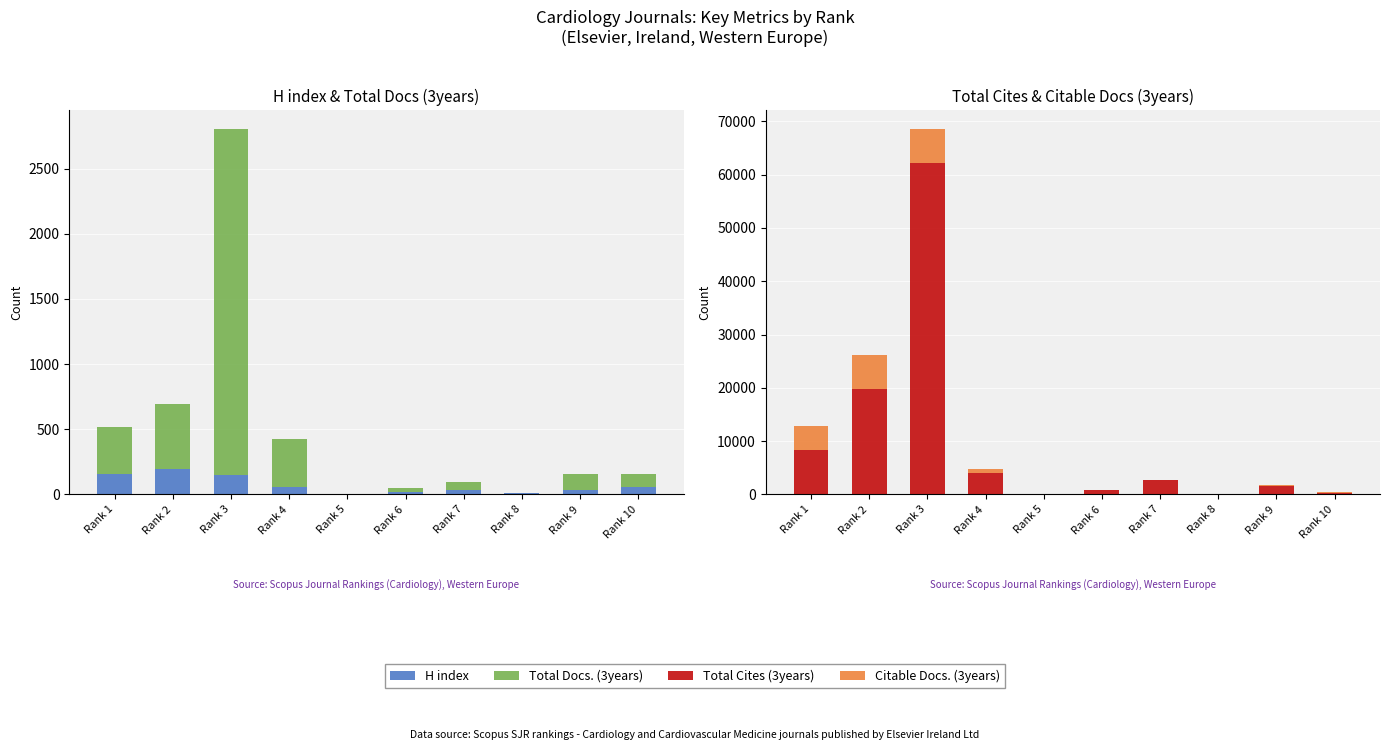

Reading right to left, list all the values displayed in this chart.

H index: Rank 10=55	Rank 9=33	Rank 8=11	Rank 7=36	Rank 6=15	Rank 5=0	Rank 4=59	Rank 3=146	Rank 2=195	Rank 1=157
Total Docs. (3years): Rank 10=99	Rank 9=122	Rank 8=0	Rank 7=59	Rank 6=31	Rank 5=0	Rank 4=367	Rank 3=2660	Rank 2=500	Rank 1=358
Total Cites (3years): Rank 10=317	Rank 9=1627	Rank 8=0	Rank 7=2645	Rank 6=755	Rank 5=0	Rank 4=3992	Rank 3=62132	Rank 2=19845	Rank 1=8323
Citable Docs. (3years): Rank 10=97	Rank 9=105	Rank 8=56	Rank 7=75	Rank 6=71	Rank 5=0	Rank 4=862	Rank 3=6488	Rank 2=6306	Rank 1=4449